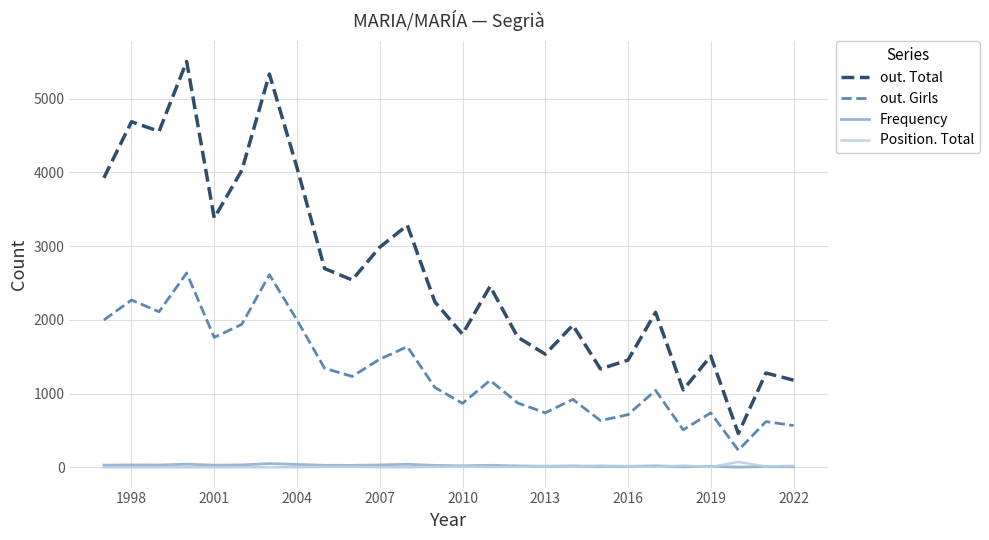

What is the greatest value displayed?

5506